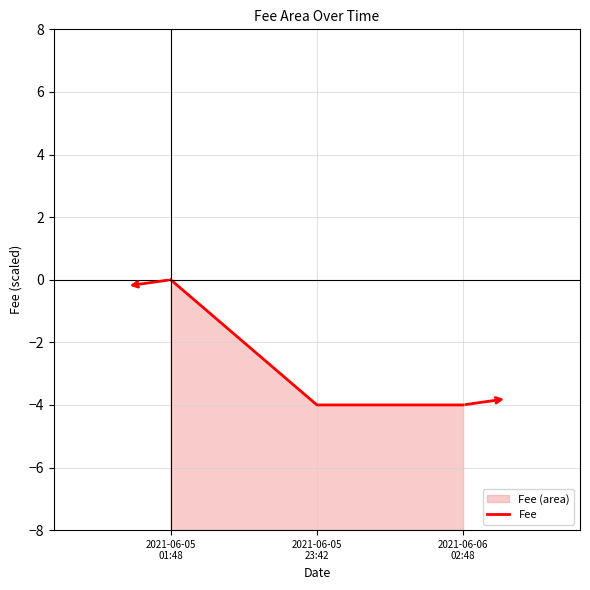

Does the chart have visible grid lines?

Yes